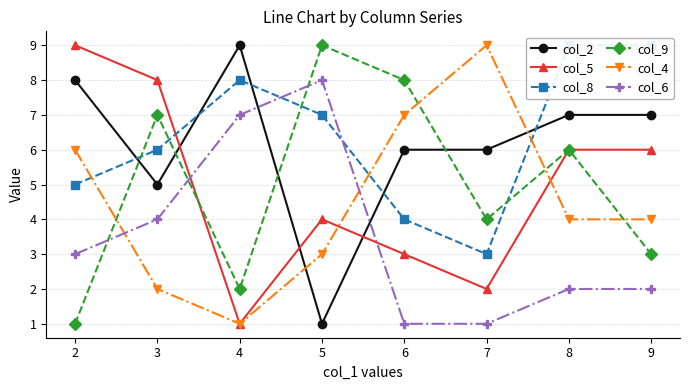

How many values in the col_6 series are below 3?

4